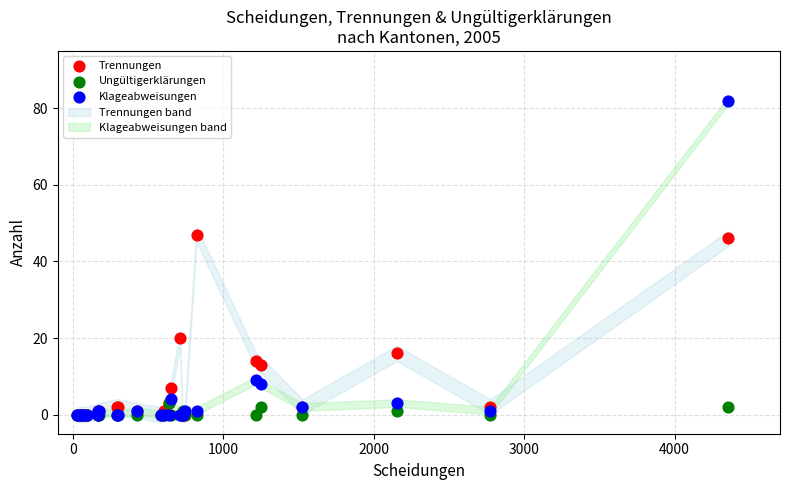

Which series has the largest Y range (max minus min)?

Klageabweisungen